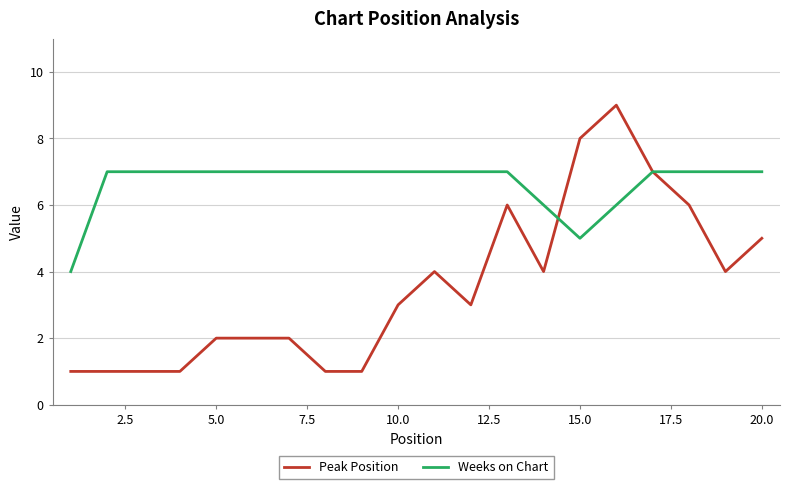

Which series has the largest total across all categories?

Weeks on Chart